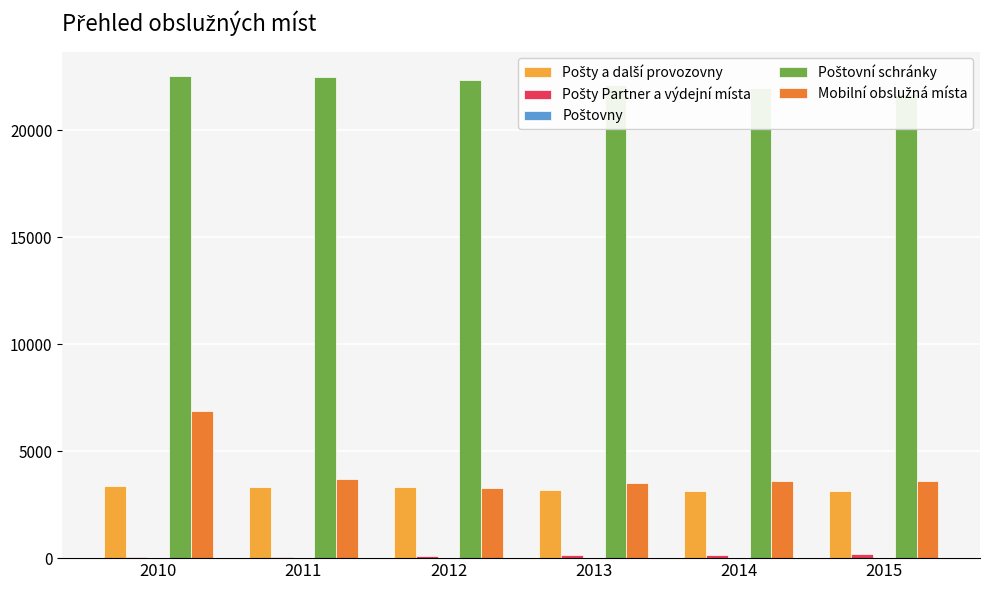

Between 2010 and 2013, which is larger?

2010